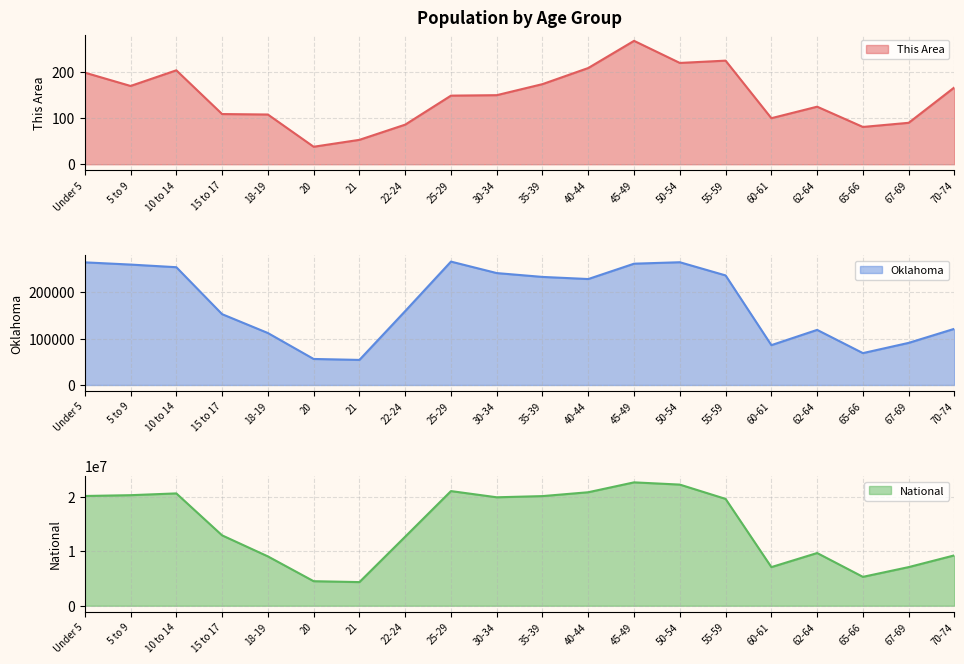

What is the total value across all series at 15 to 17?

13106903